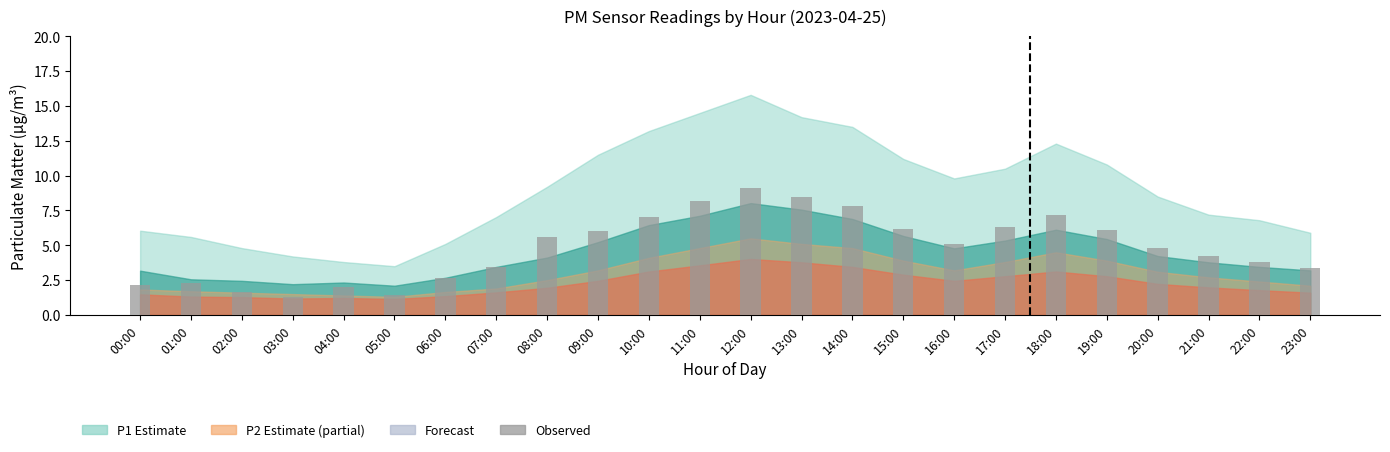

How many bars are there in total?

24